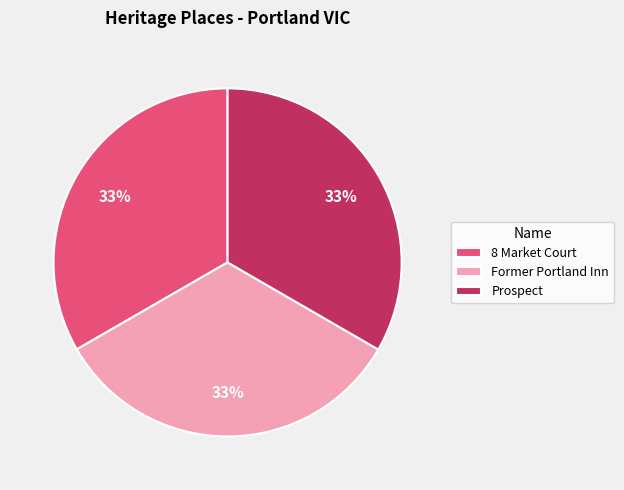

The Former Portland Inn slice represents 43% of the pie. True or false?

False